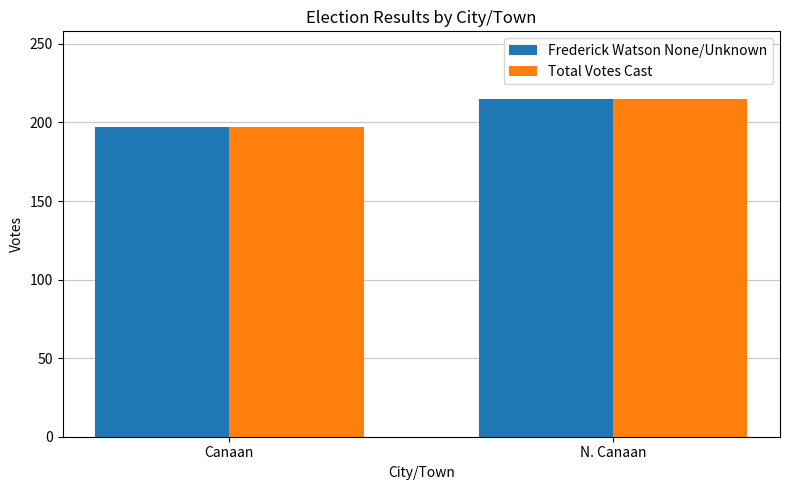

What are all the series names shown in the legend?

Frederick Watson None/Unknown, Total Votes Cast